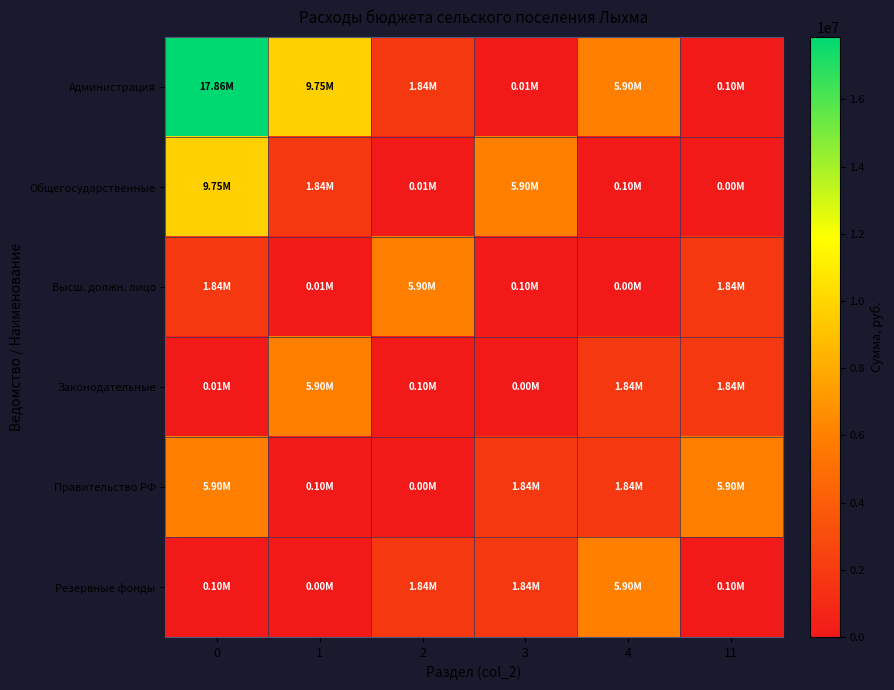

Which series has the largest total across all categories?

Администрация